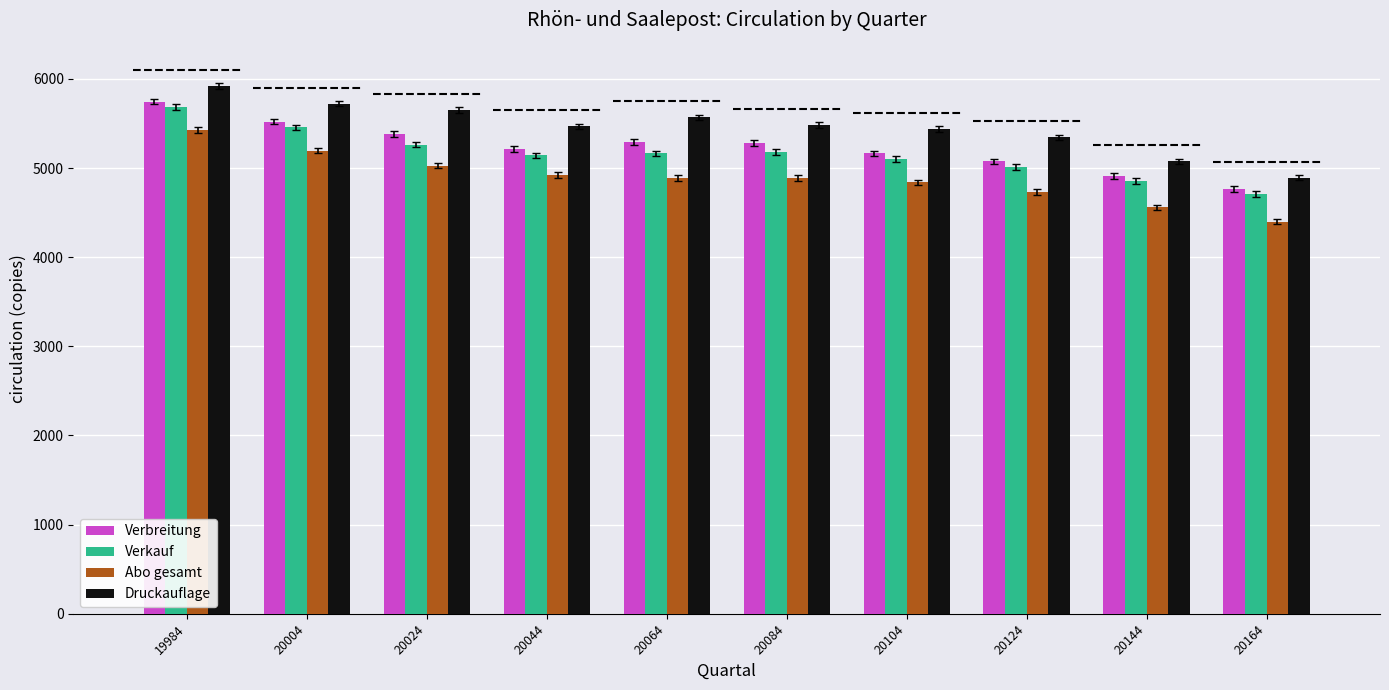

What is the minimum value for Verbreitung?

4765